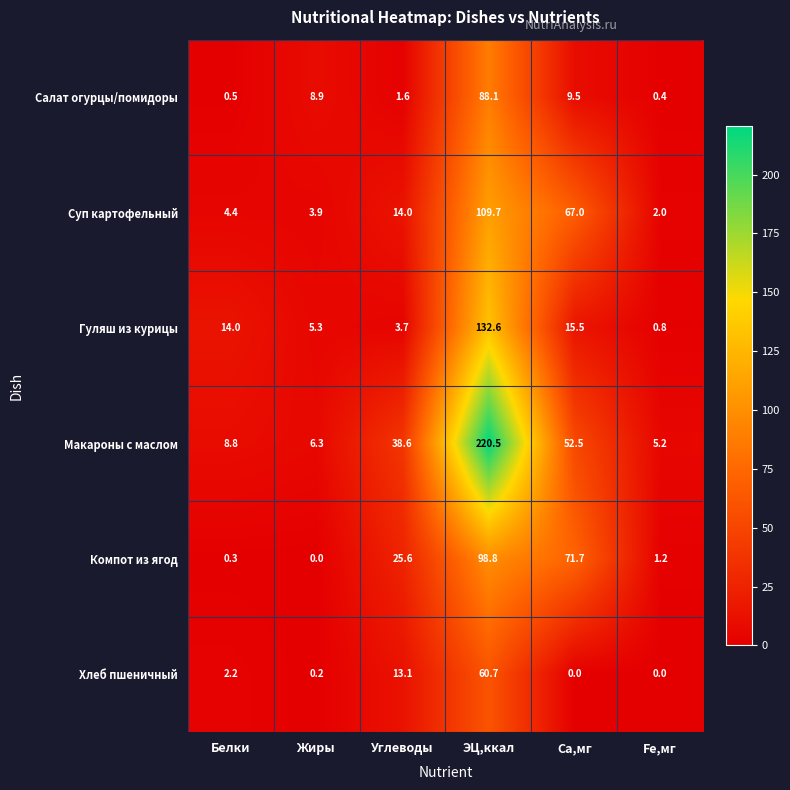

Which category has the highest value in the Компот из ягод series?

ЭЦ,ккал